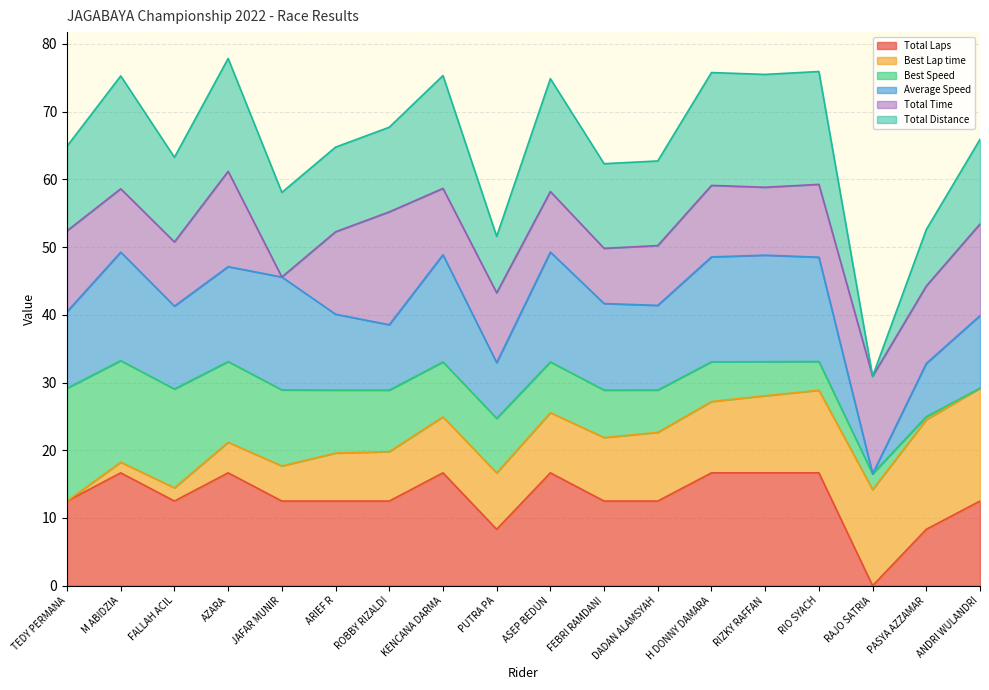

How many values in Total Laps are above zero?

17